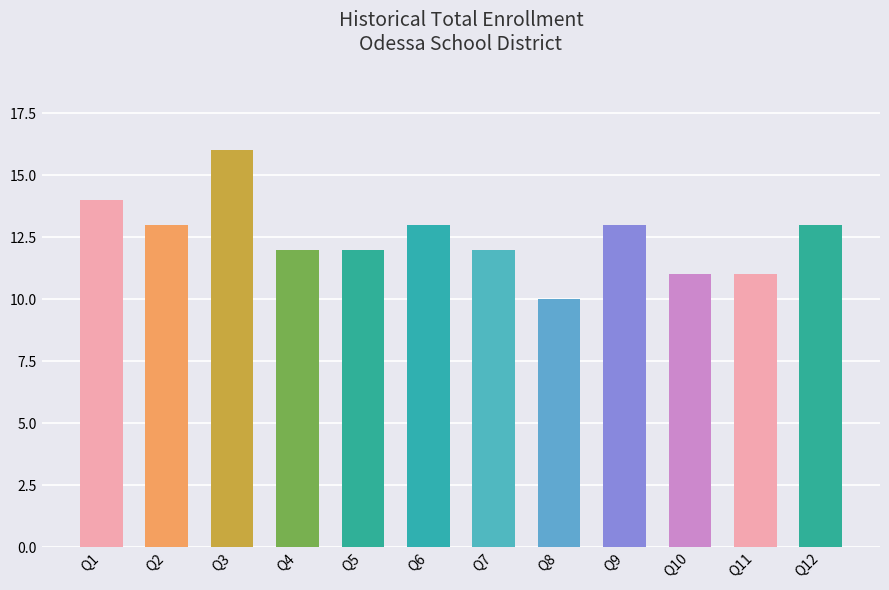

At which category does the chart reach its peak across all series?

Q3